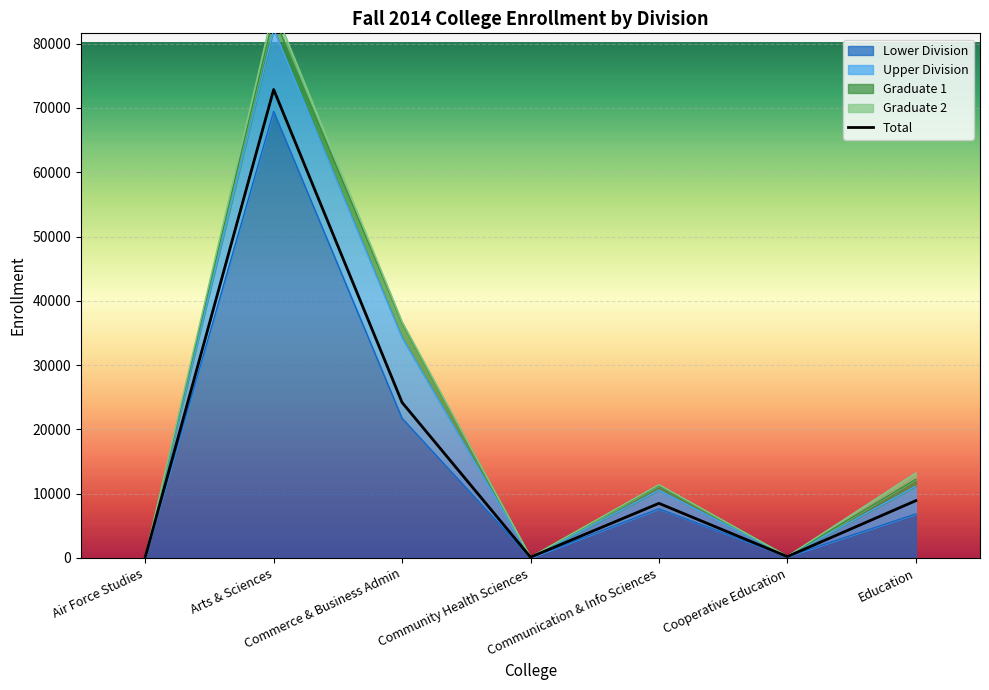

True or false: the data shows 195 at Community Health Sciences.

False